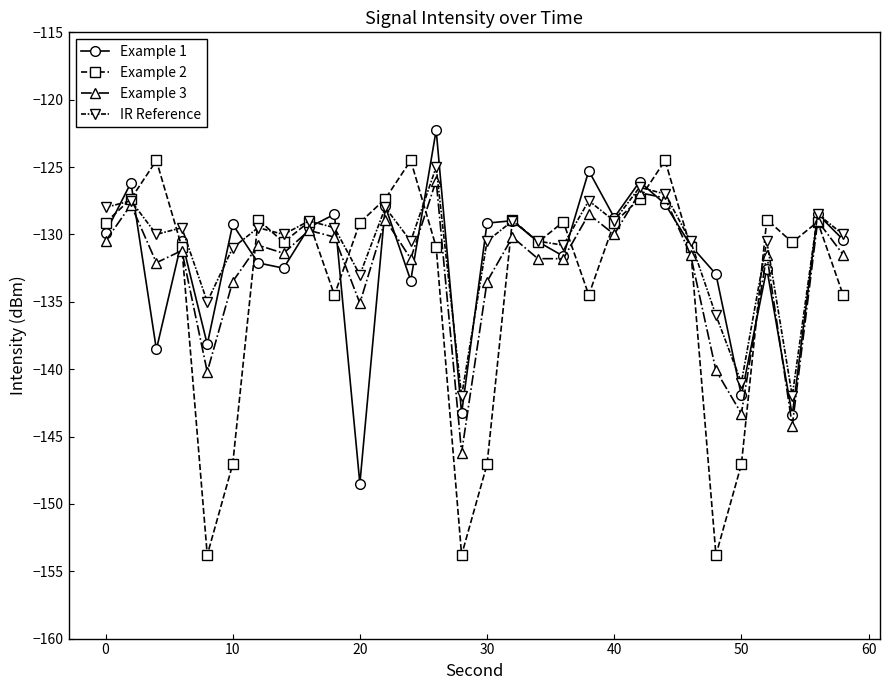

What is the minimum value for Example 2?

-153.8